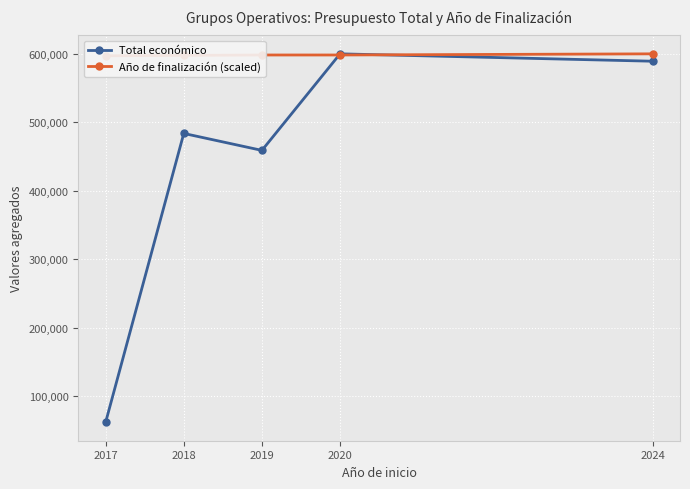

List the labels in order of Total económico value, smallest first.

2017, 2019, 2018, 2024, 2020